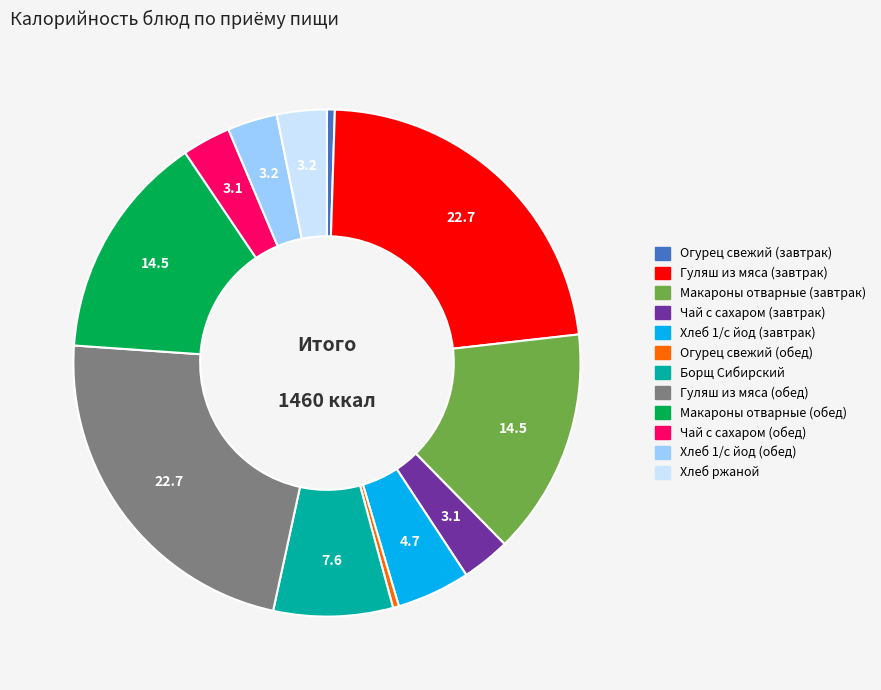

Between Макароны отварные (завтрак) and Огурец свежий (обед), which is larger?

Макароны отварные (завтрак)